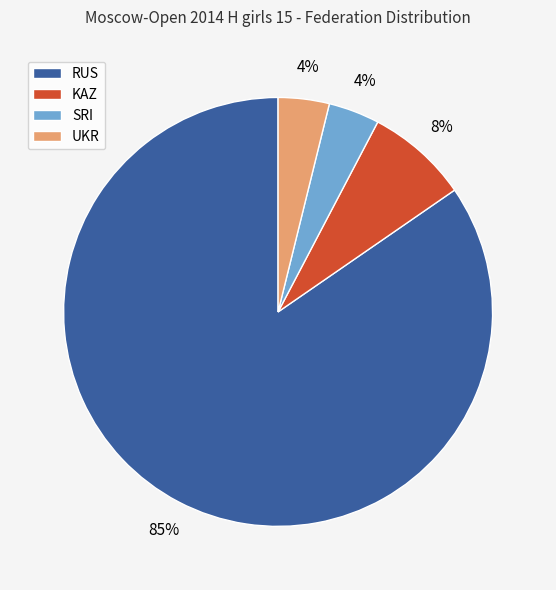

Does any single category account for the majority?

Yes